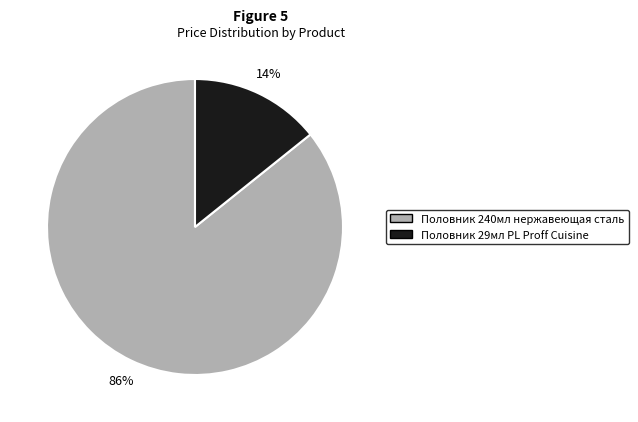

Is there a majority slice in this chart?

Yes